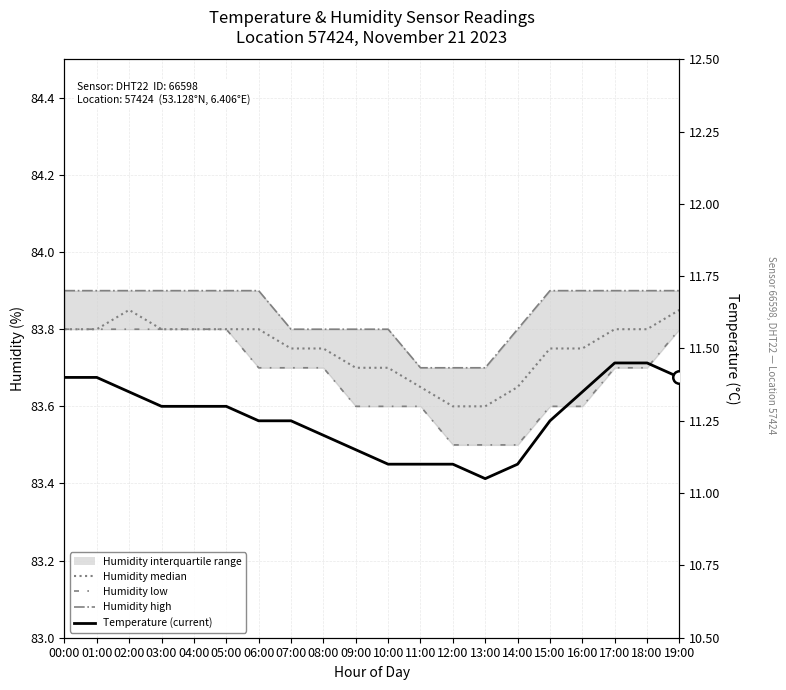

True or false: Humidity median and Humidity low intersect in this chart.

False